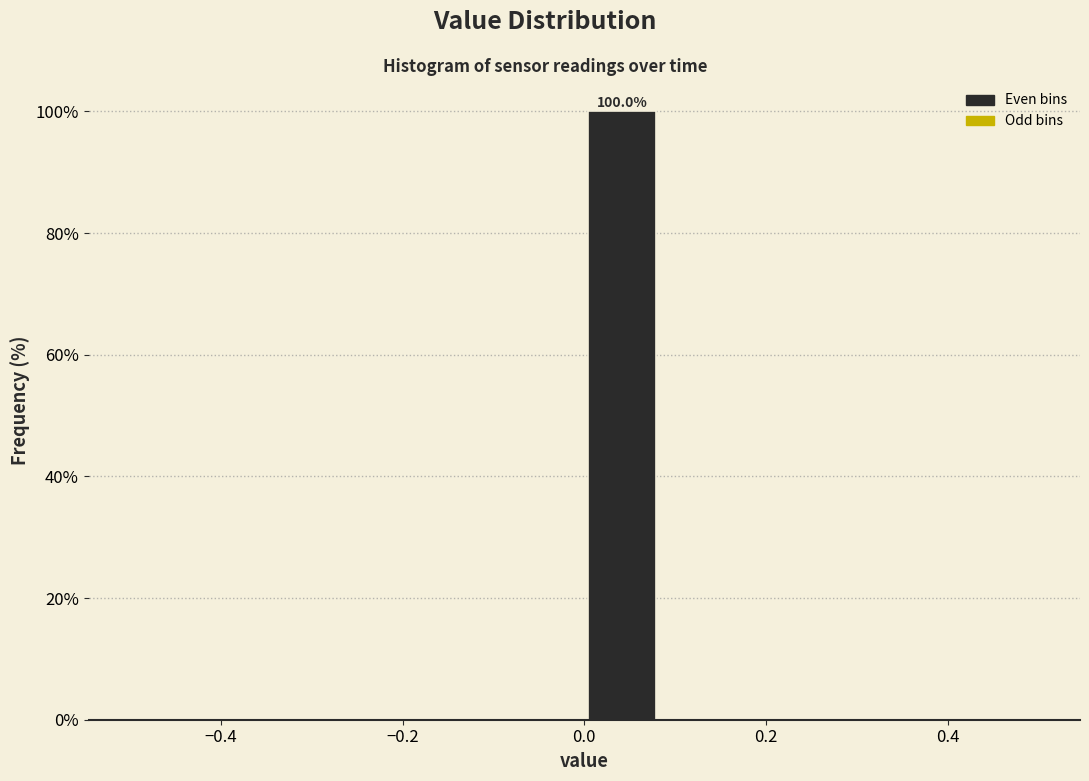

Which range on the x-axis has the tallest bar?

0.00 to 0.08